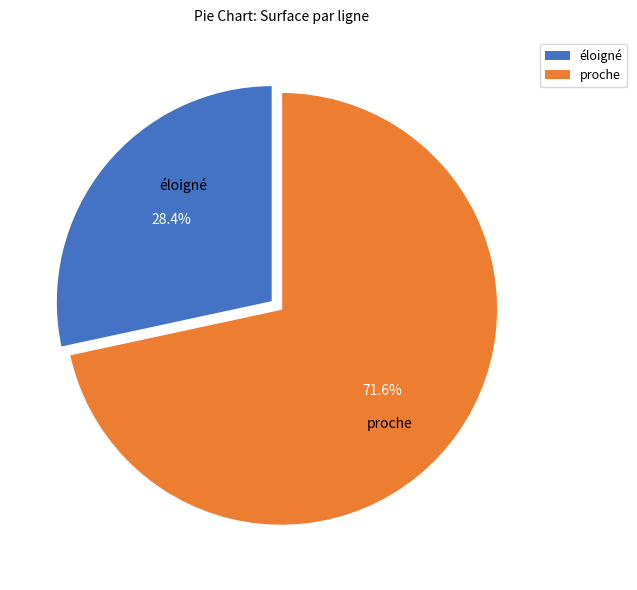

Does any single category account for the majority?

Yes